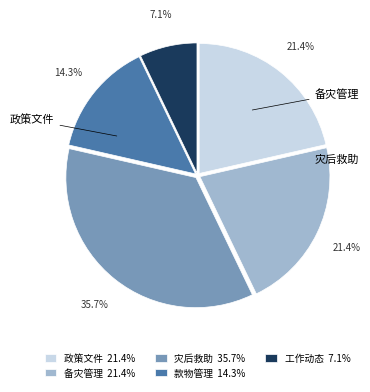

What is the ratio of the value at 政策文件 21.4% to the value at 灾后救助 35.7%?

0.6